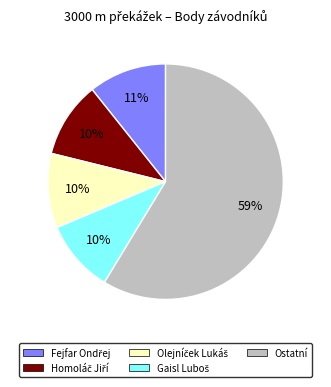

What is the majority slice?

Ostatní